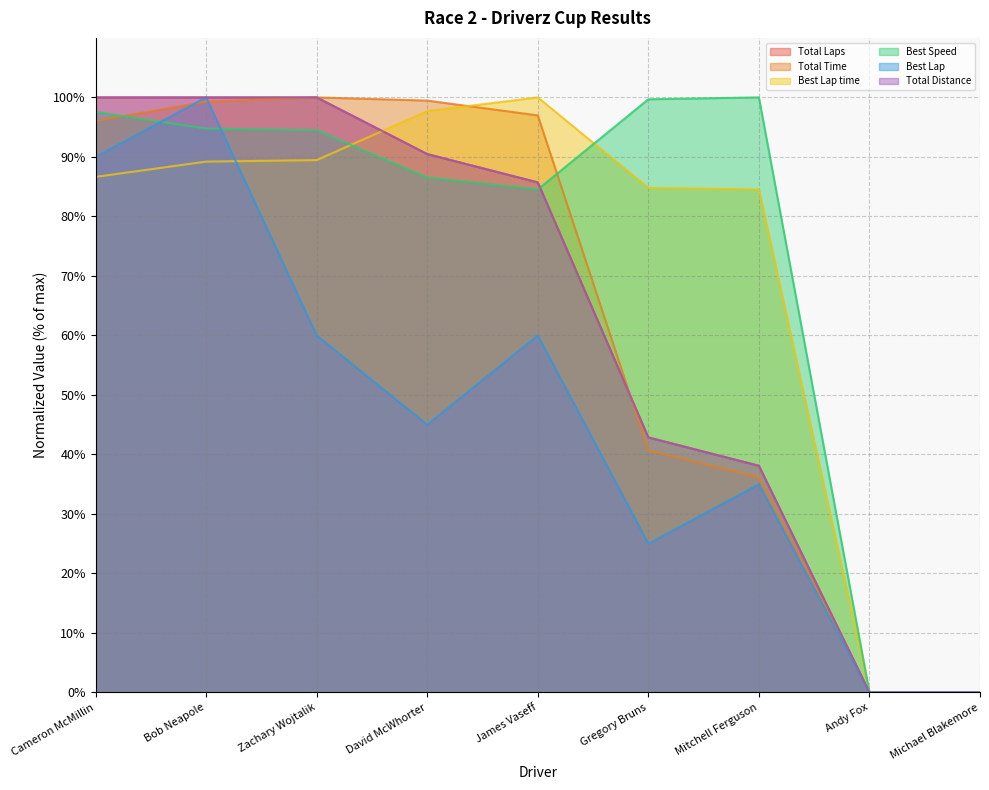

What is the difference between the maximum and second lowest values in the Total Distance series?

100.0